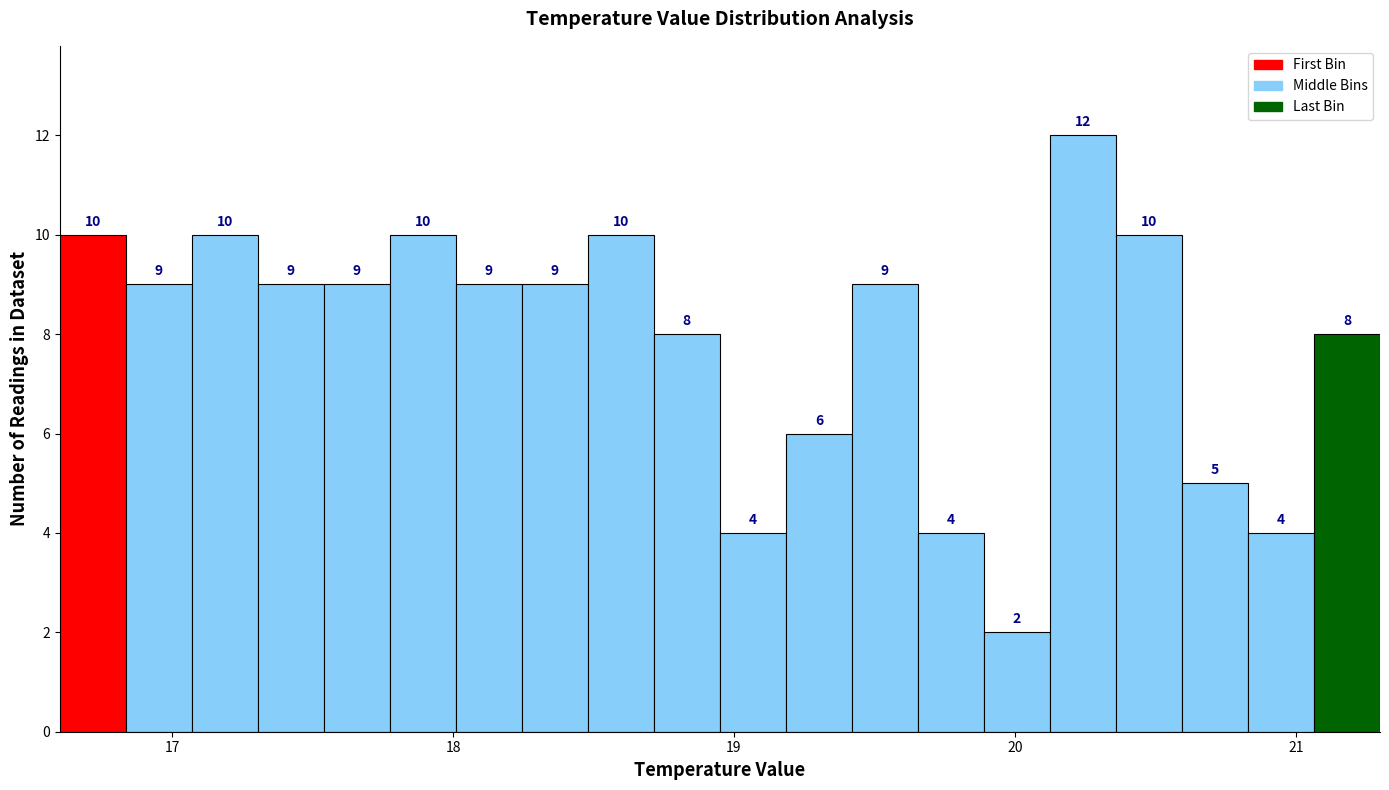

Read against the x-axis, roughly where is the centre of the tallest bar?

20.2